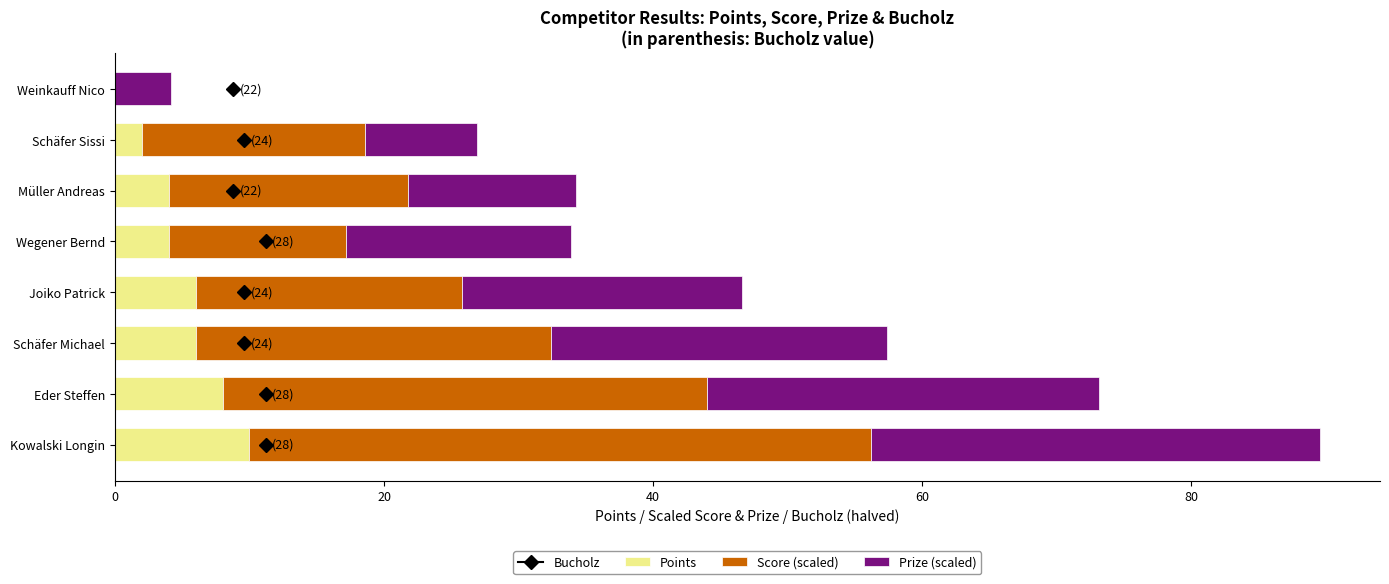

Which category has the highest value in the Points series?

Kowalski Longin